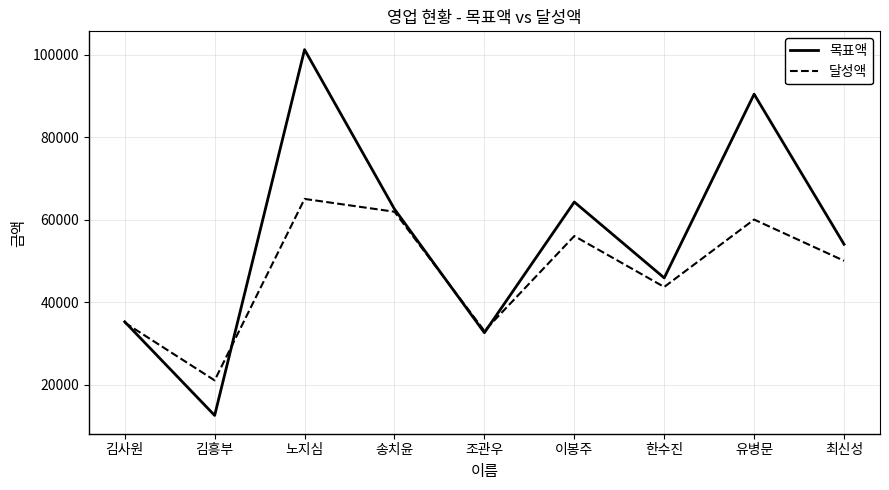

What is the smallest value displayed?

12500